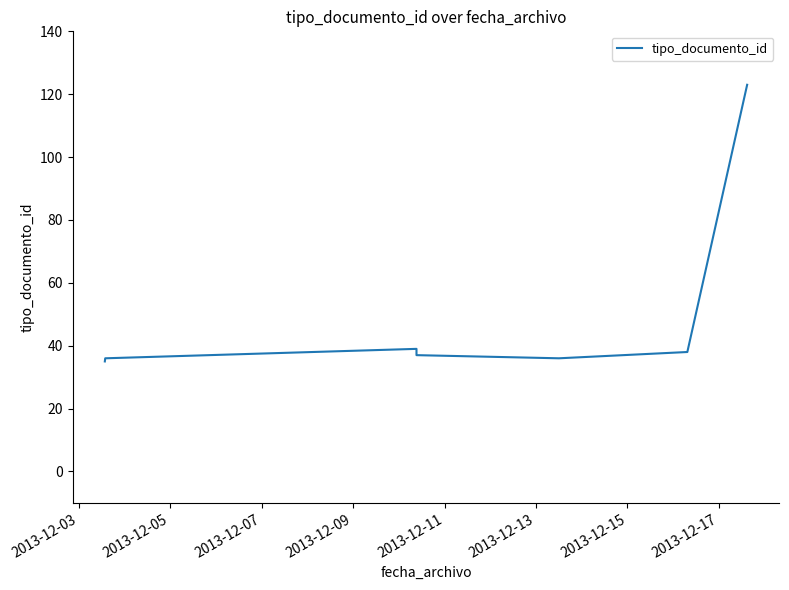

What is the value of the 5th point from the left?

36